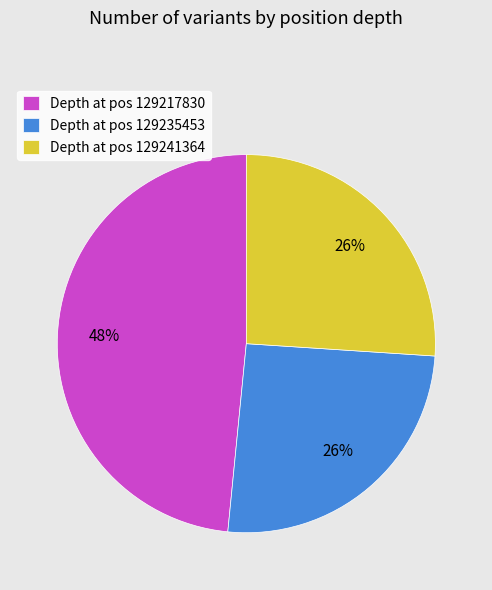

Combined, do Depth at pos 129217830 and Depth at pos 129241364 account for over 50%?

Yes